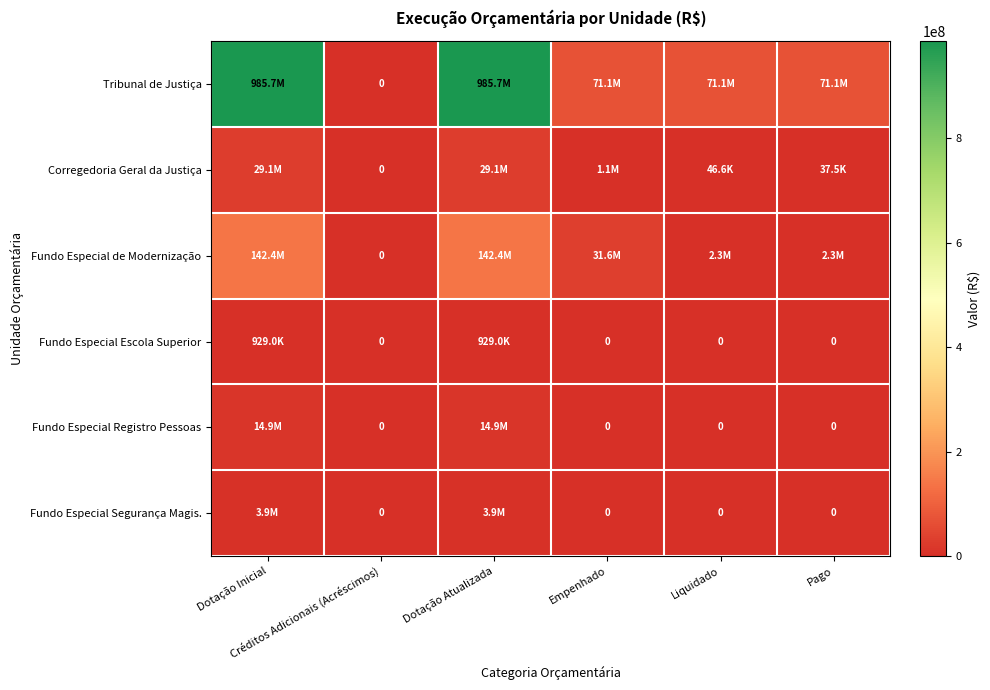

Is it true that Fundo Especial Registro Pessoas equals 14920000.0 at Dotação Atualizada?

True